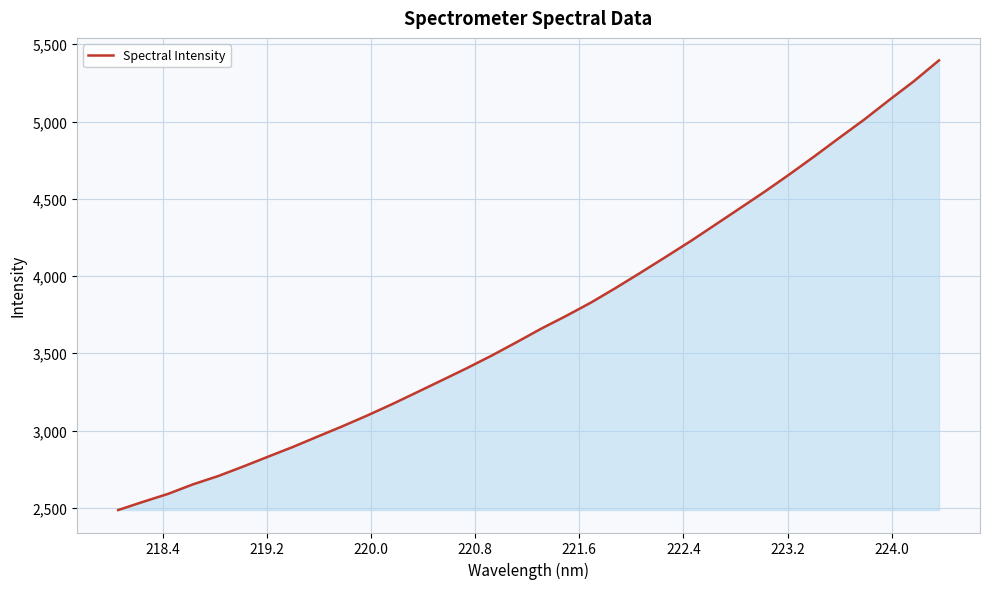

What is the minimum value shown in the chart?

2485.7